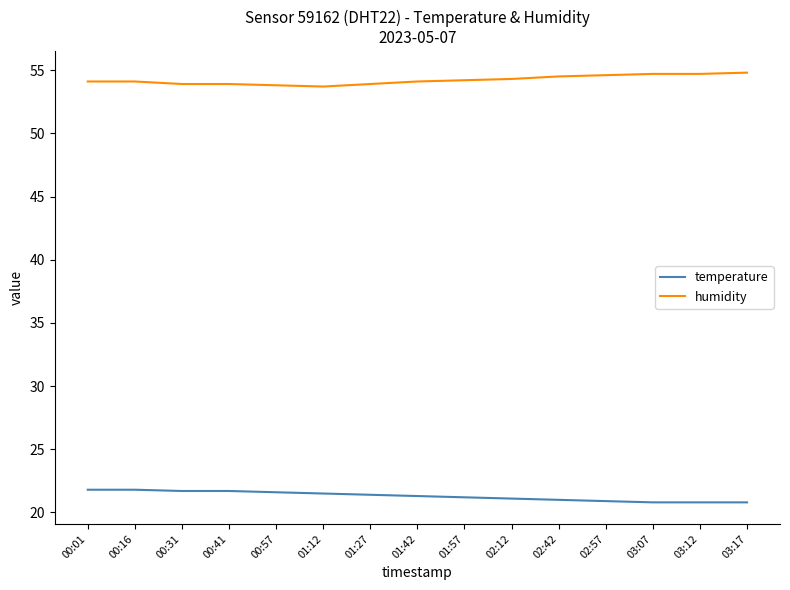

What is the greatest value displayed?

54.8